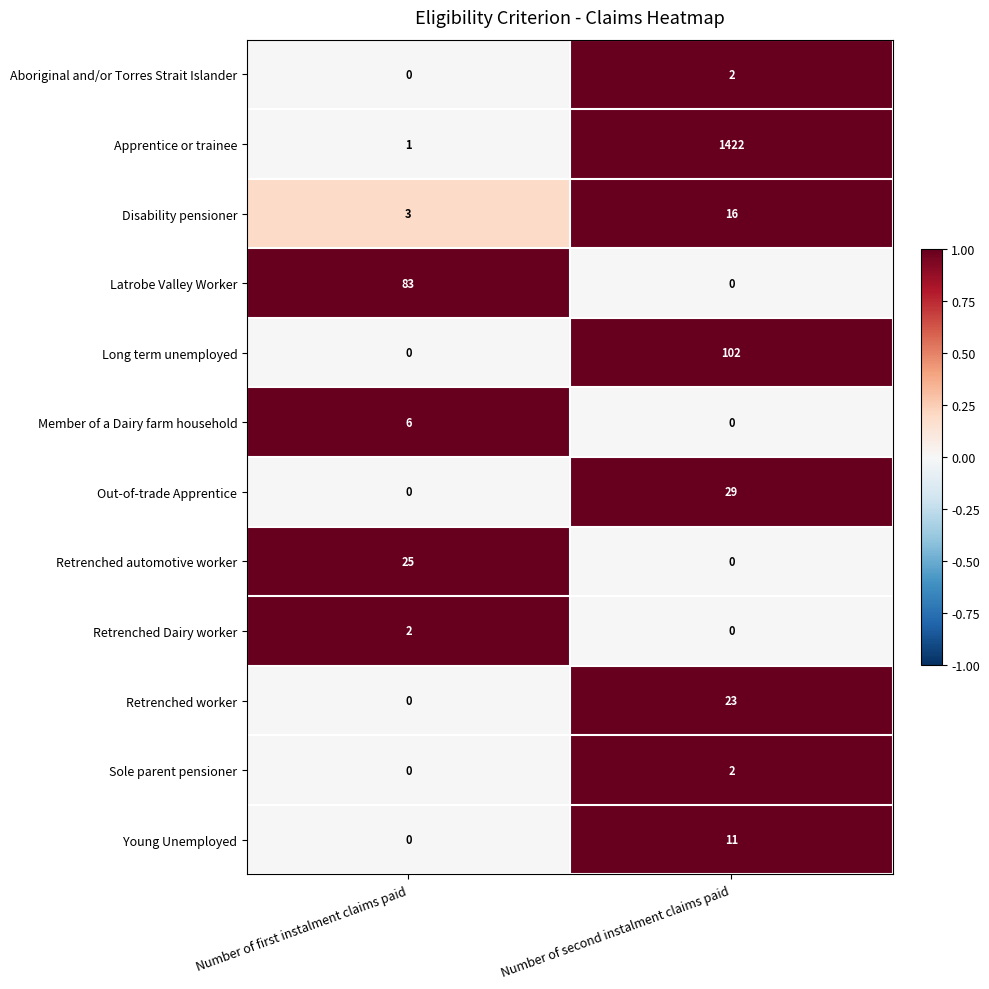

At which label is Young Unemployed closest to 5?

Number of first instalment claims paid